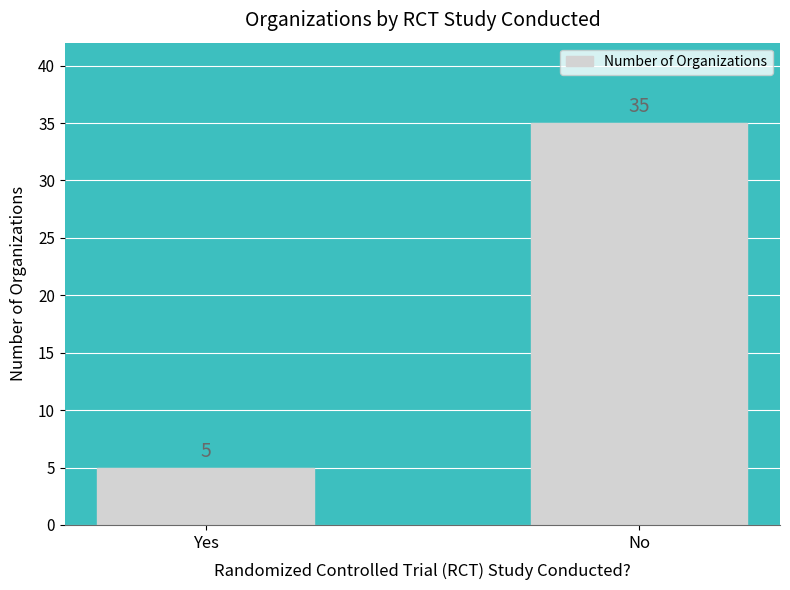

What is the sum of the values at Yes and No?

40